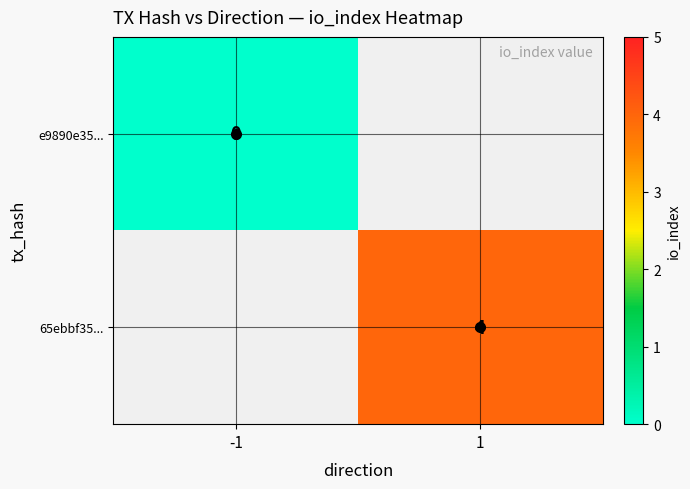

Rank the categories by e9890e35... value from lowest to highest.

-1, 1